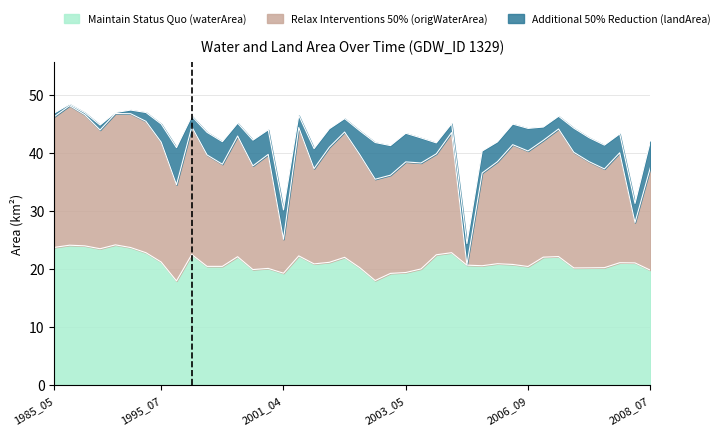

What is the maximum value for Maintain Status Quo (waterArea)?

24.2